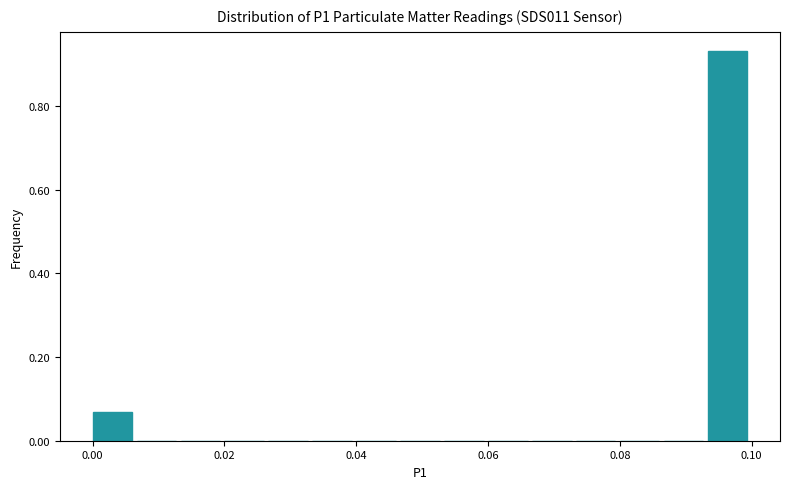

Read against the x-axis, roughly where is the centre of the tallest bar?

0.096